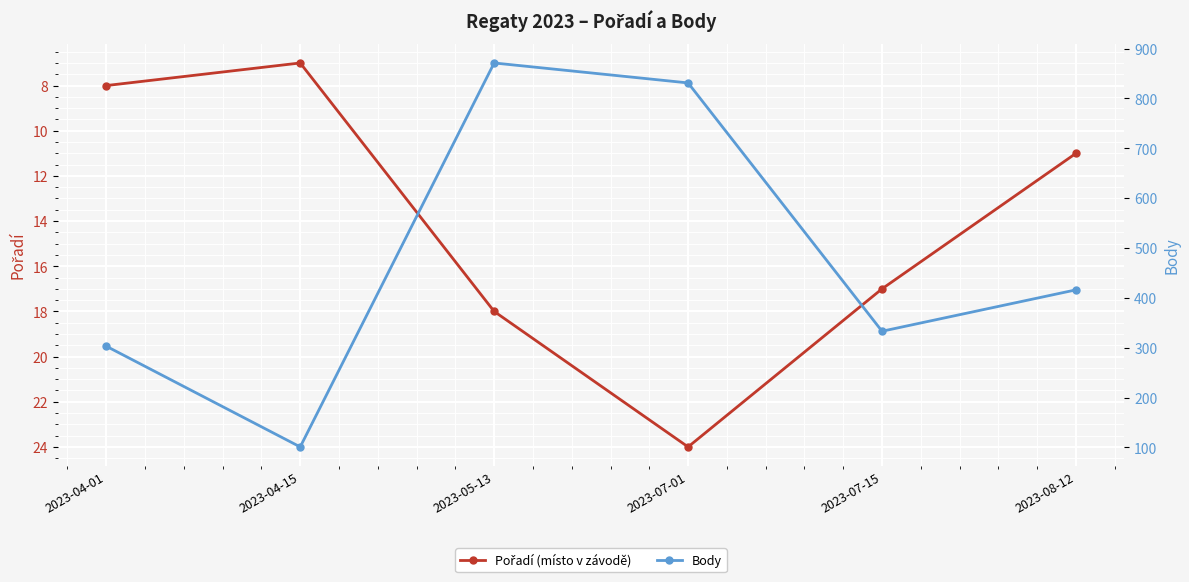

How many lines are shown in the chart?

2